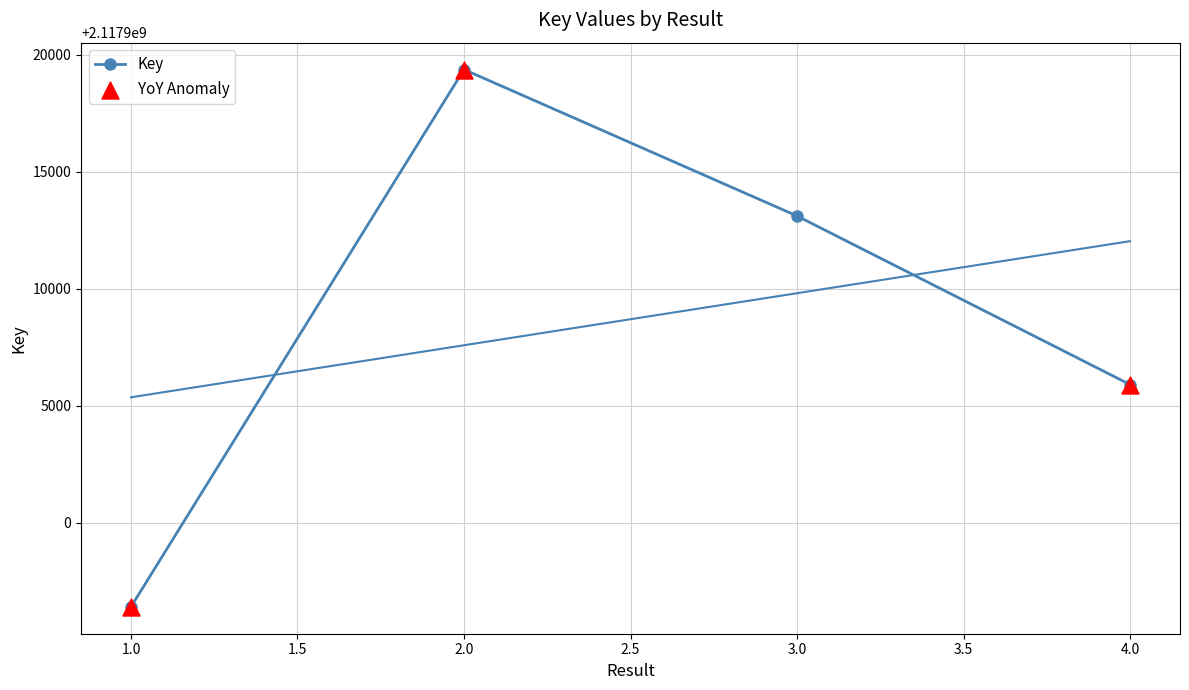

What is the change in value from 2 to 4?

-13464